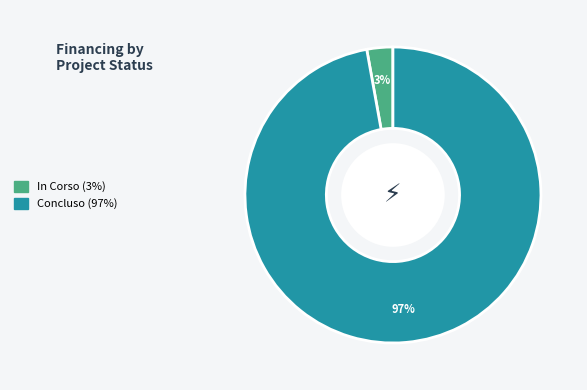

Which has a higher value, Concluso or In Corso?

Concluso